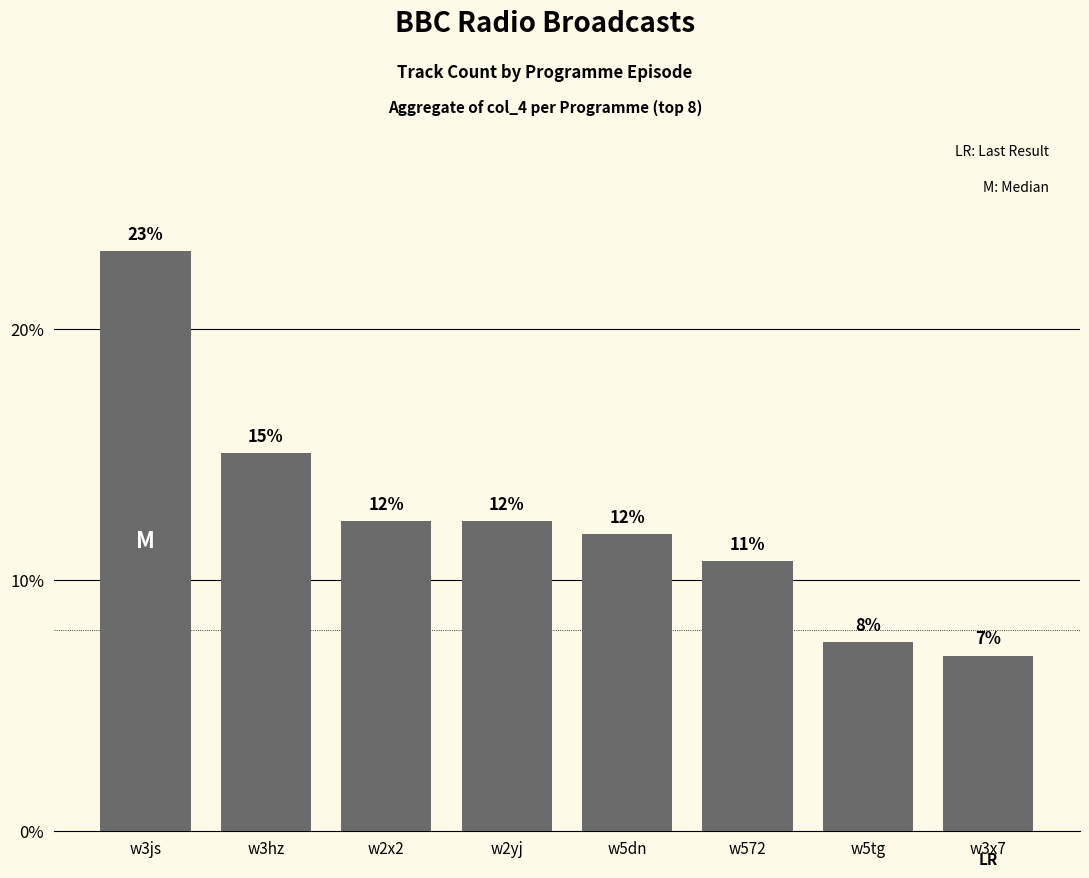

What is the average value?

0.1